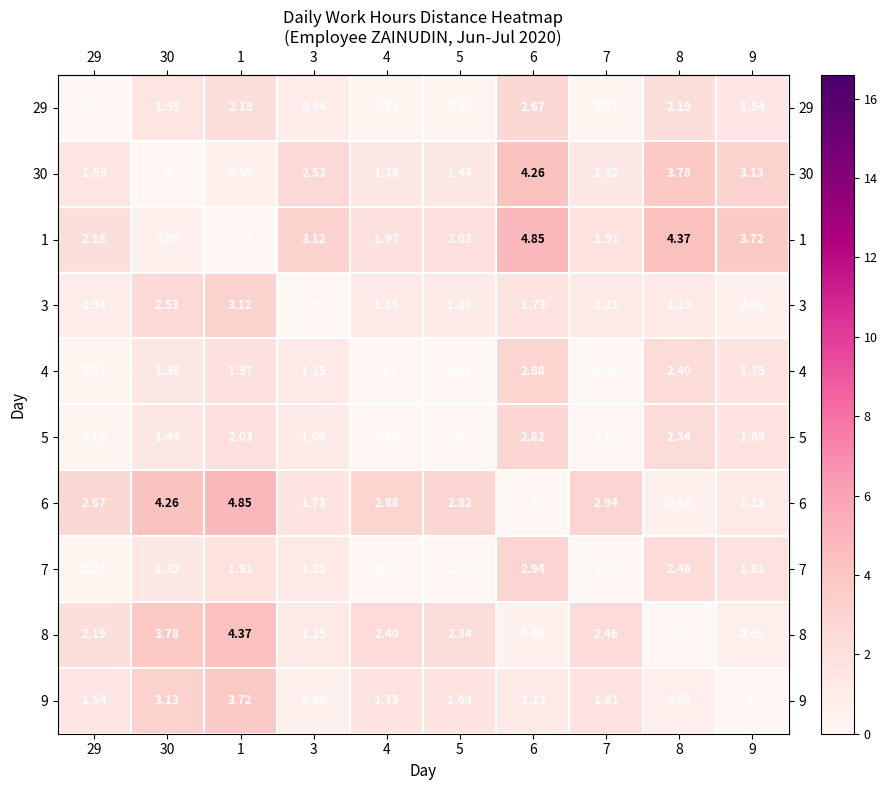

Is the value of 29 at 30 greater than the value of 30 at 5?

Yes